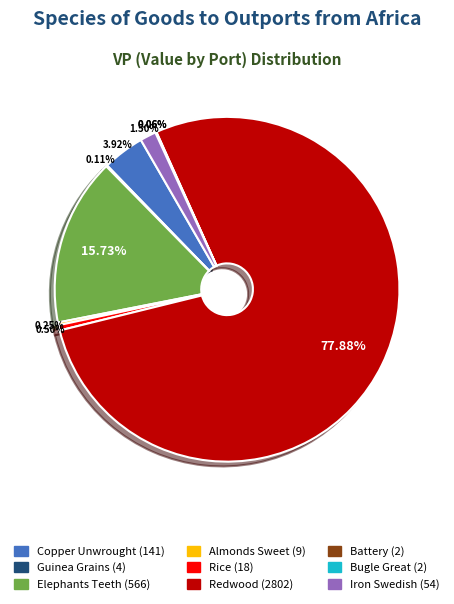

What portion of the pie excludes Iron Swedish?

98.5%